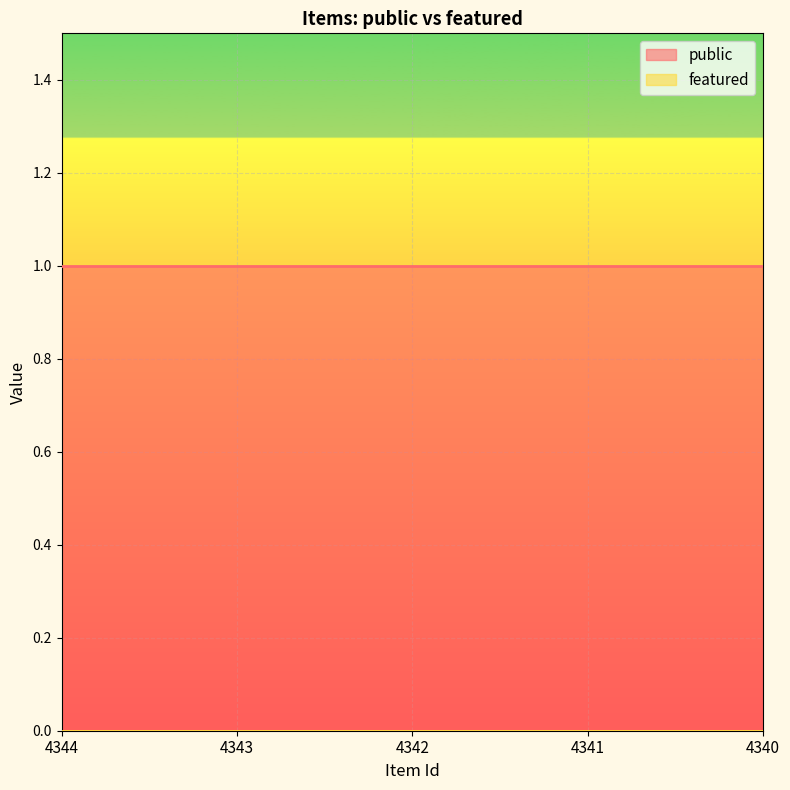

True or false: featured and public intersect in this chart.

False